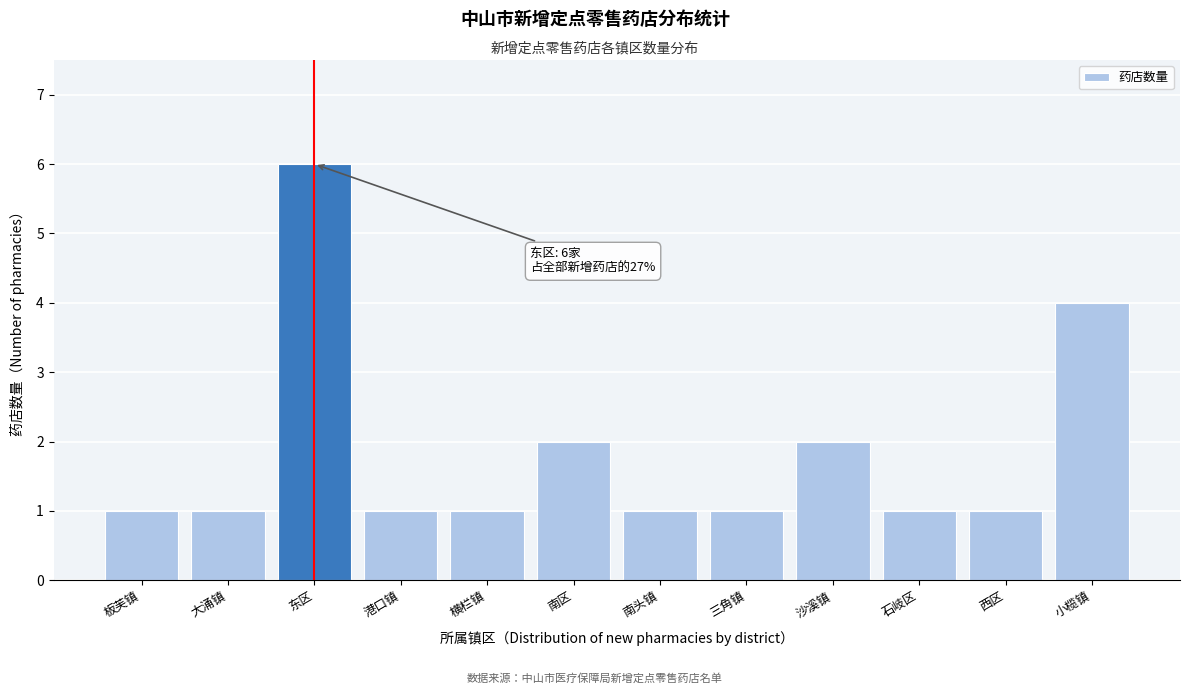

Reading right to left, list all the values displayed in this chart.

4	1	1	2	1	1	2	1	1	6	1	1